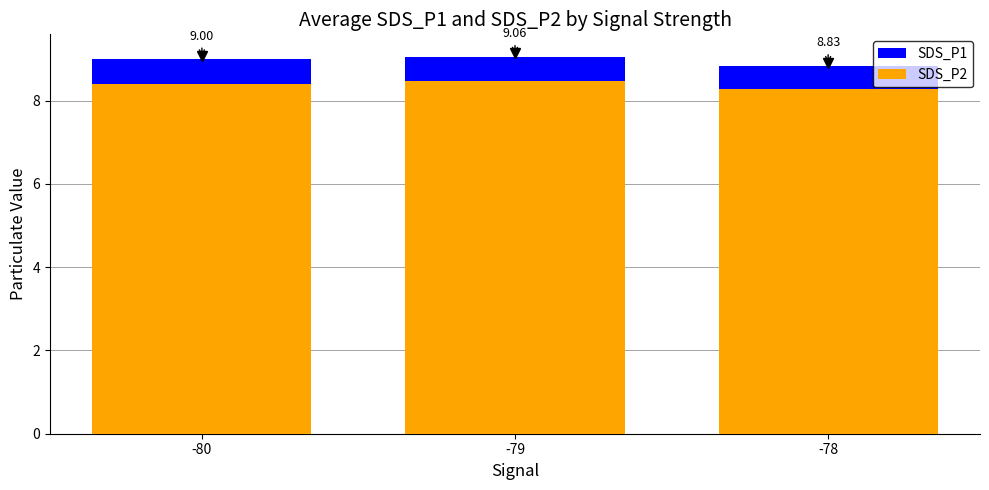

What is the spread (max minus min) of values at -80?

0.6